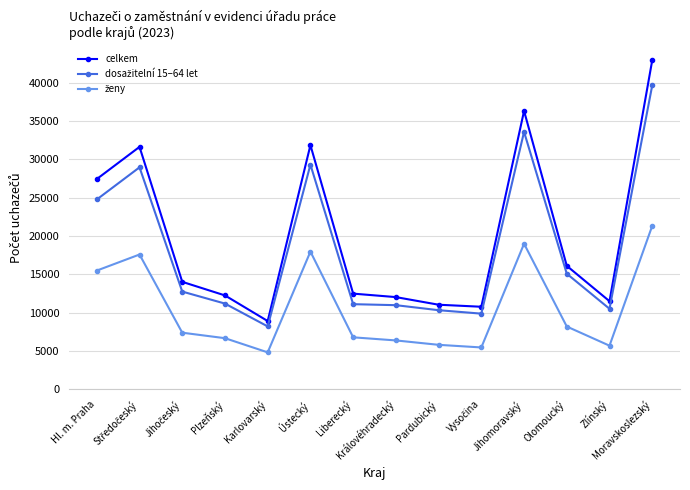

Which series has the widest spread of values?

celkem